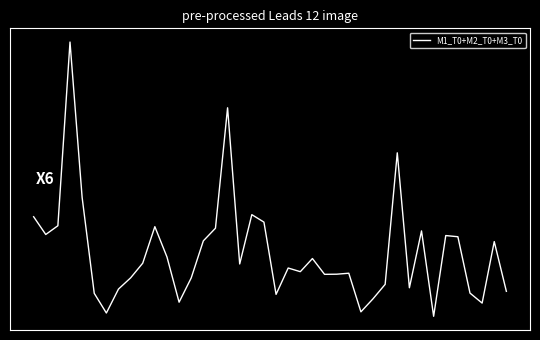

How many interior local valleys (lower than both neighbors) does the data have?

11